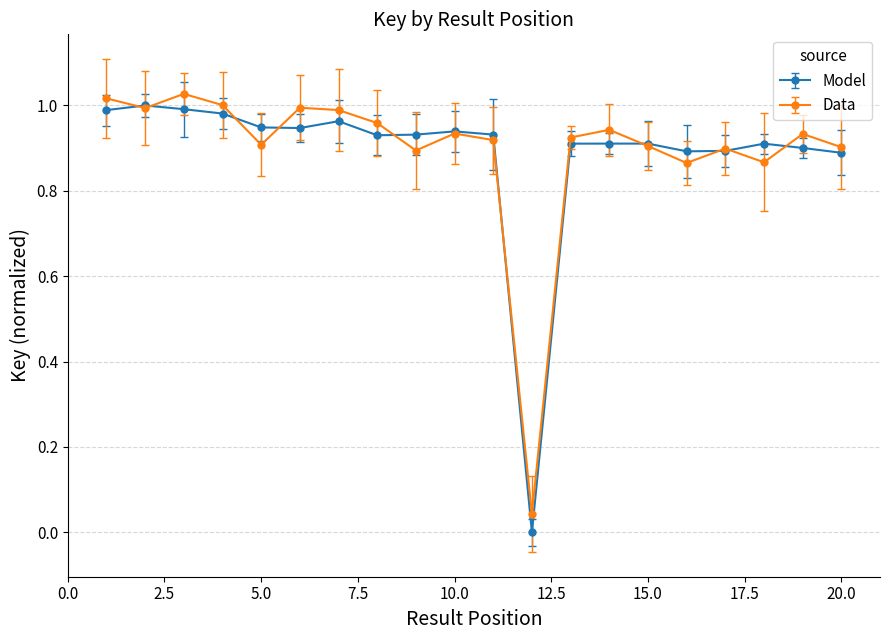

True or false: Model and Data cross at least once.

True